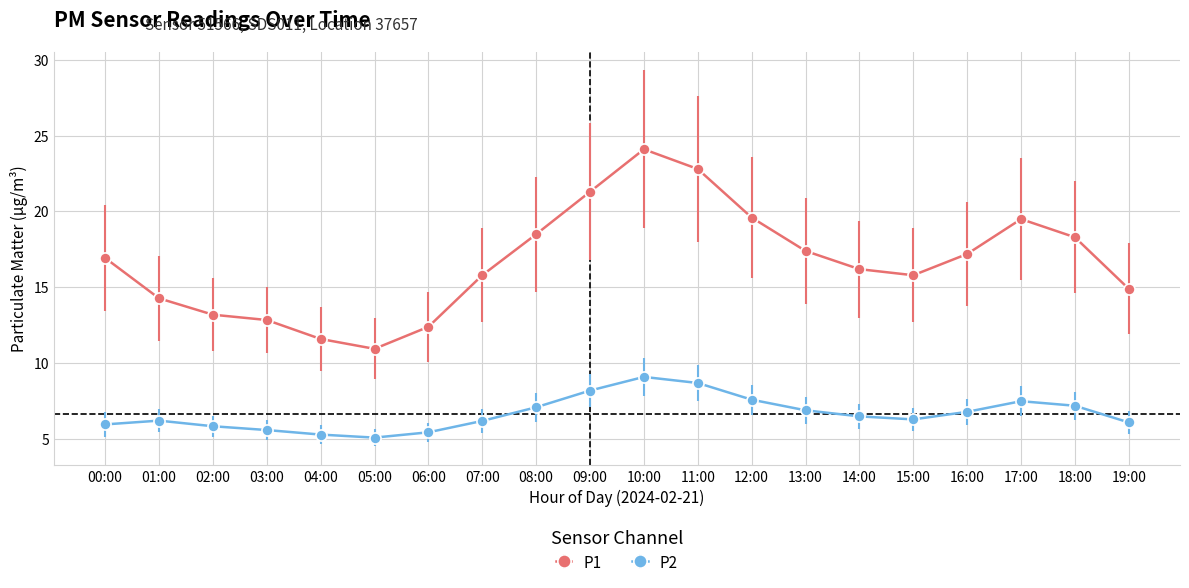

What is the label of the 14th point from the right?

06:00